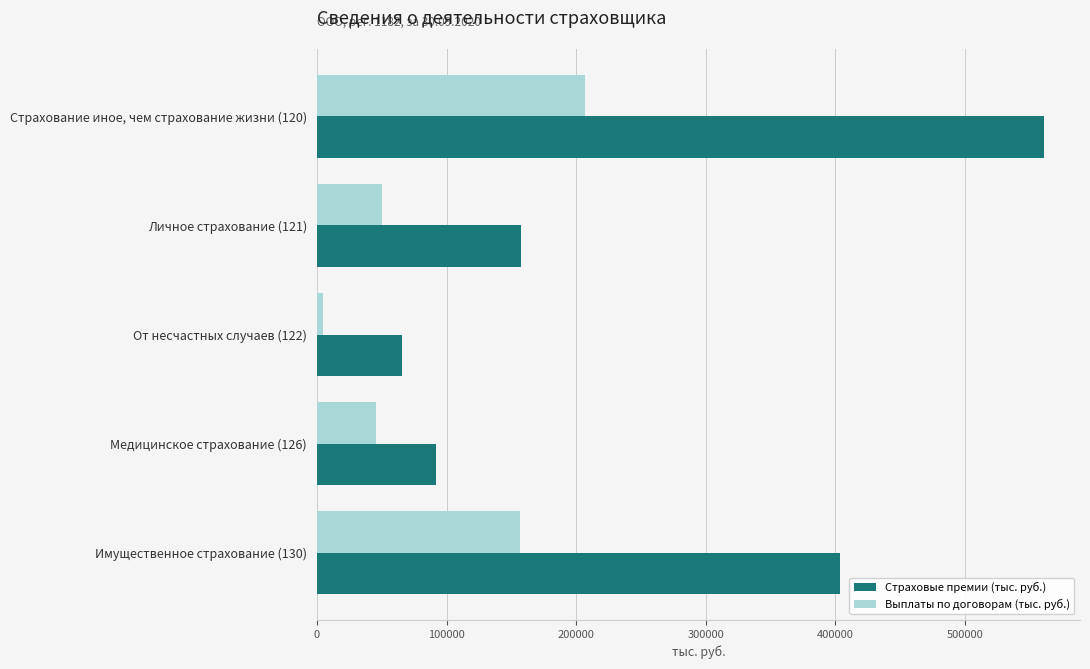

What is the sum of all Выплаты по договорам (тыс. руб.) values?

464554.8